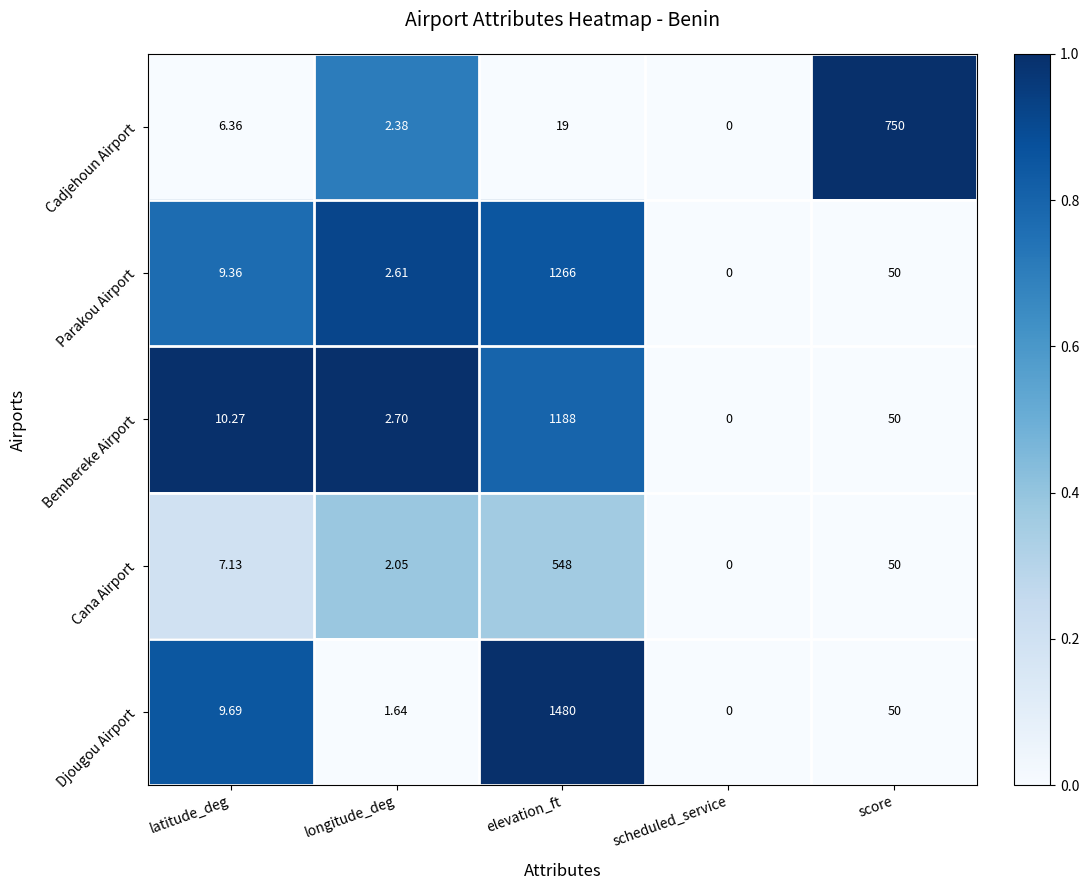

Which category has the lowest value across all series?

scheduled_service